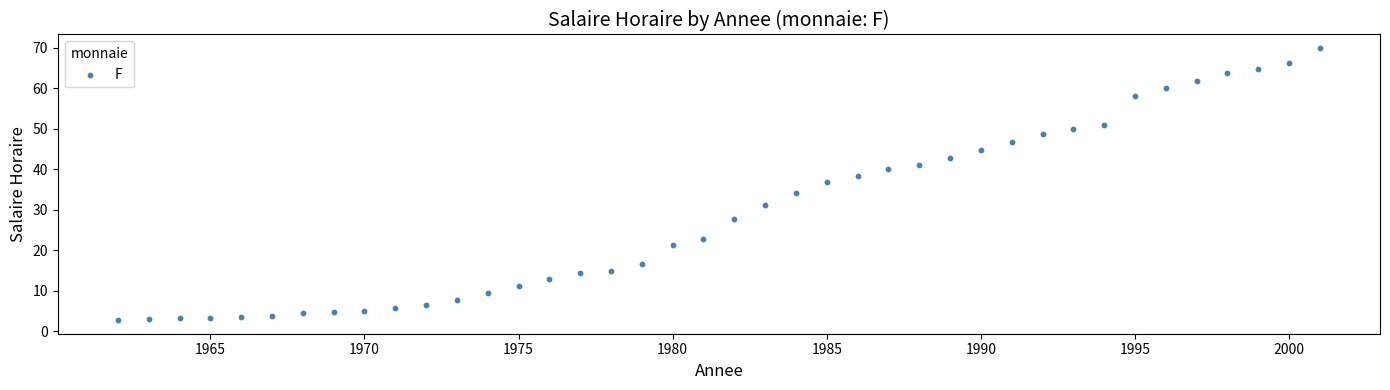

What Y value in the scatter plot is closest to 36?

36.9